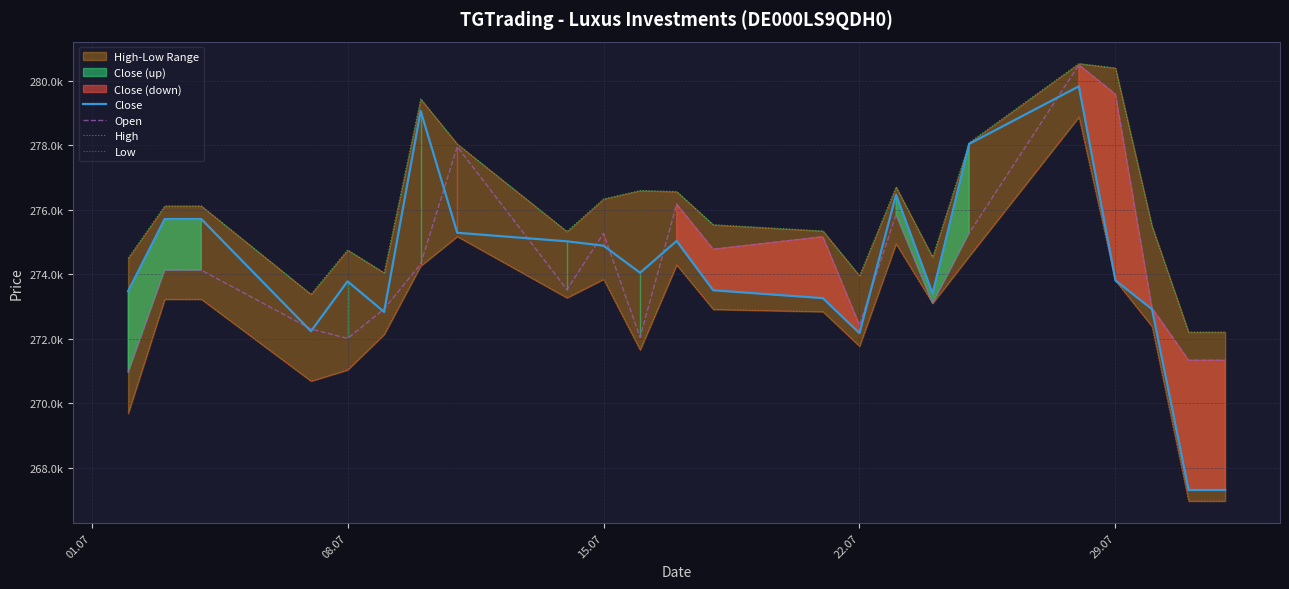

True or false: High and Close intersect in this chart.

False